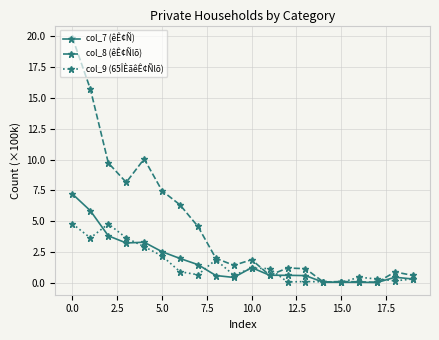

What is the value of the col_7 (êÊ¢Ñ) point at the 11th from the left?

1.2